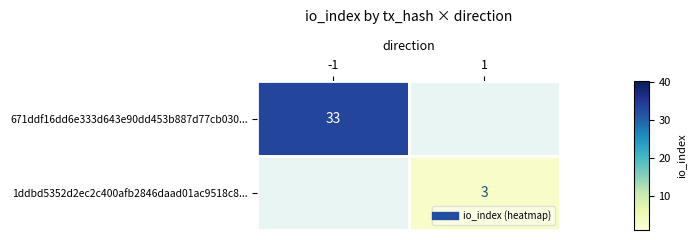

Where is 1ddbd5352d2ec2c400afb2846daad01ac9518c8... nearest to the value 1?

-1